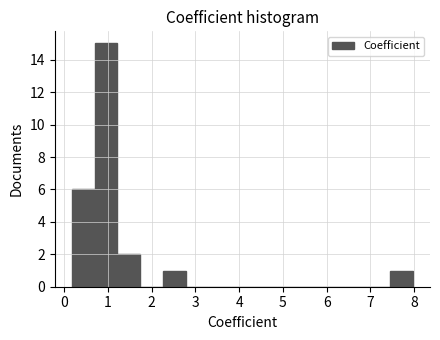

What is the height of the bar covering 2.3 to 2.8 on the x-axis? Neither the bar edges nor the heights are printed on the chart, so give them approximately, as read against the axes.

1